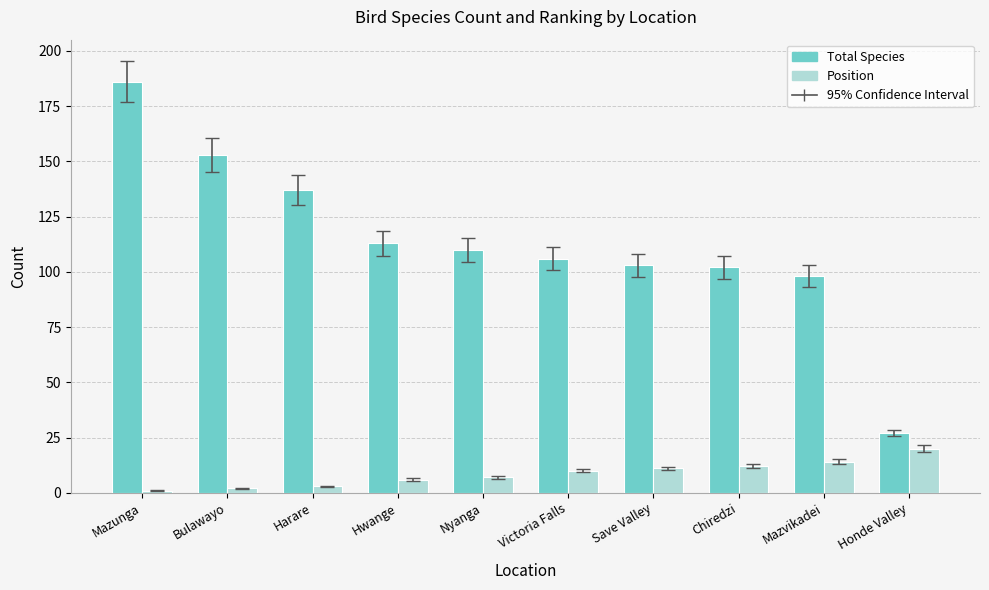

List the series in order of their overall mean, lowest first.

Position, Total Species